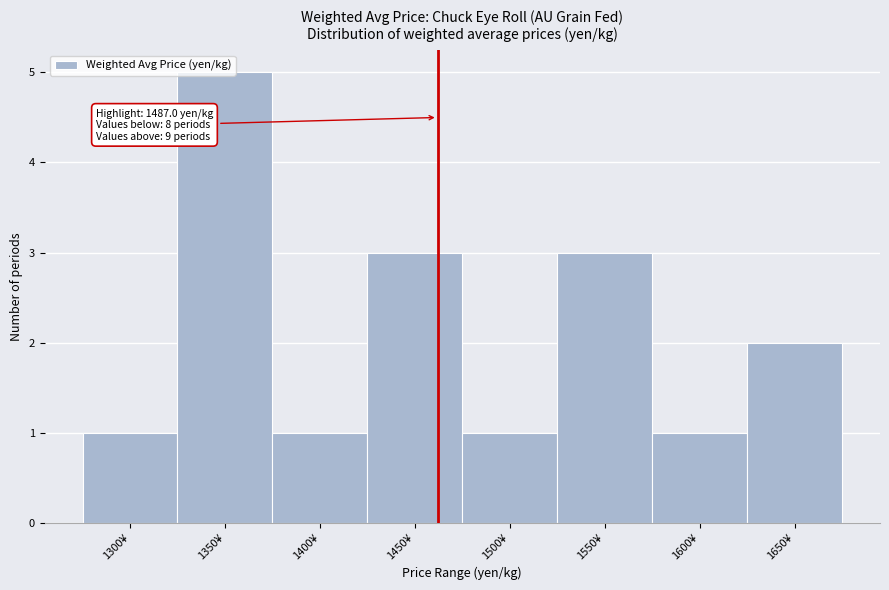

Approximately how many times larger is the value at 1650¥ compared to 1450¥?

0.7